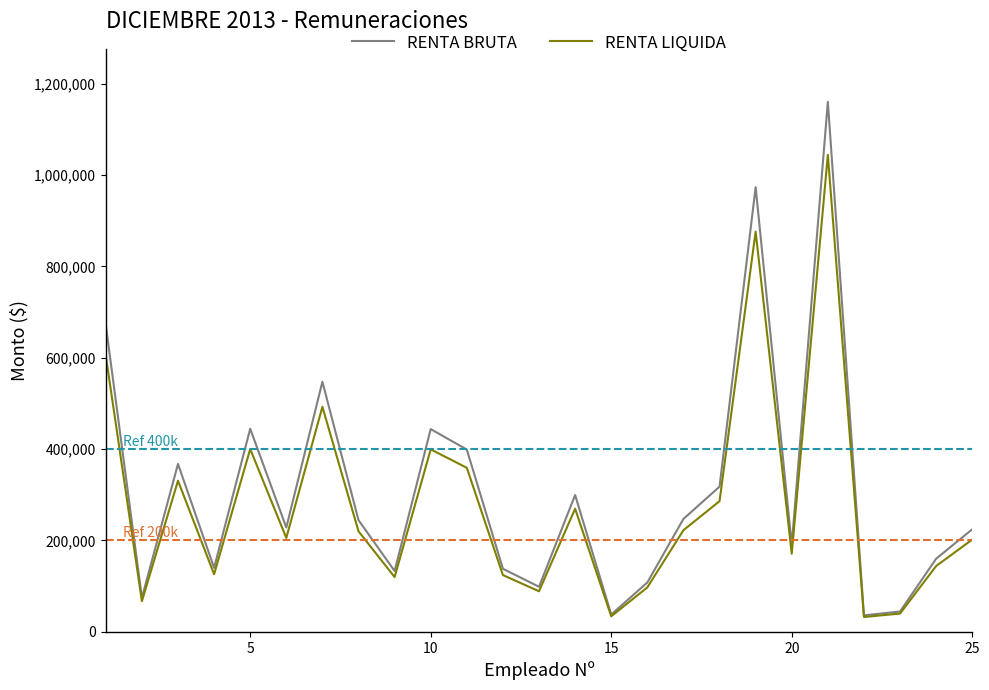

Rank the series by their average value, from lowest to highest.

RENTA LIQUIDA, RENTA BRUTA